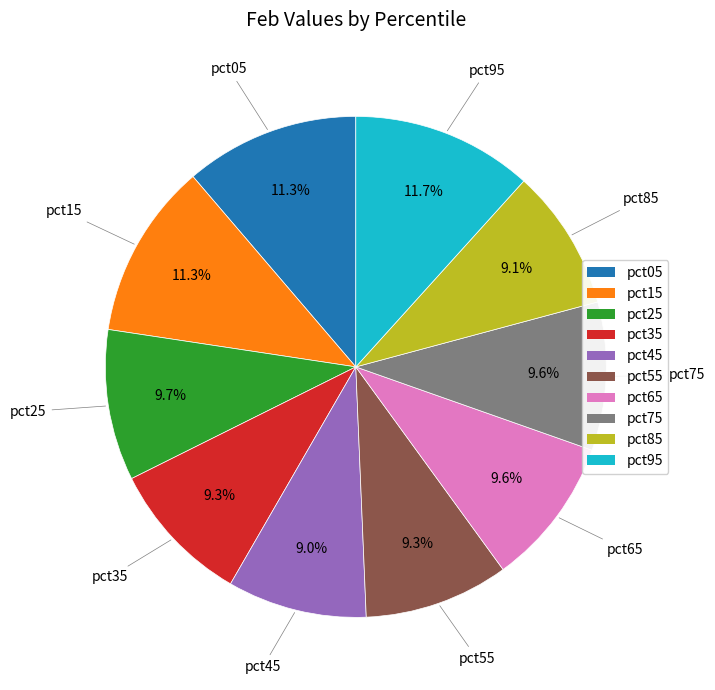

To the nearest percent, what is the difference between the pct35 and pct05 slice percentages?

2%